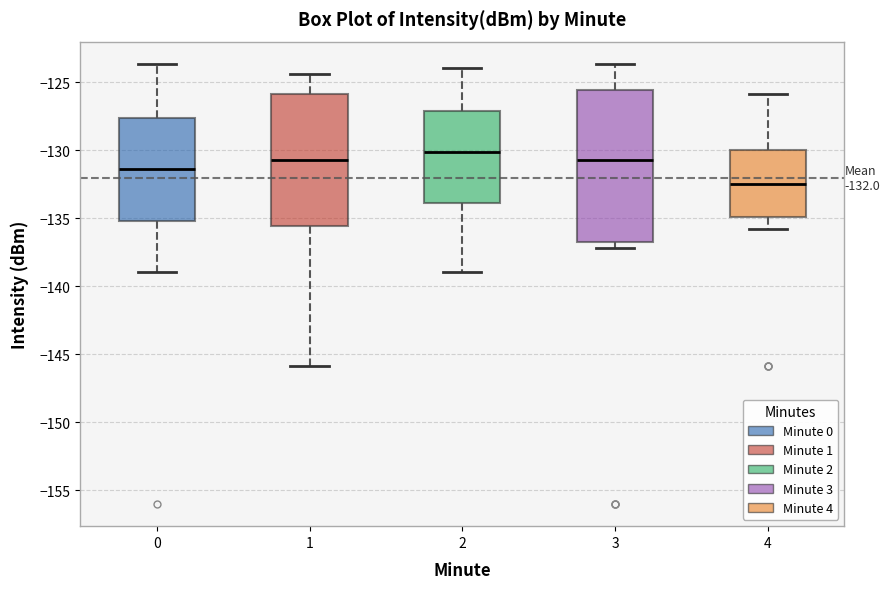

Which box is the tallest, from its lower edge to its upper edge?

3